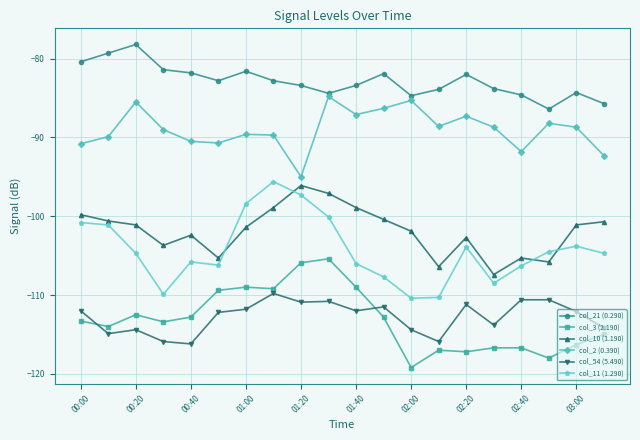

True or false: col_21 (0.290) has more than 0 points higher than both neighbors.

True